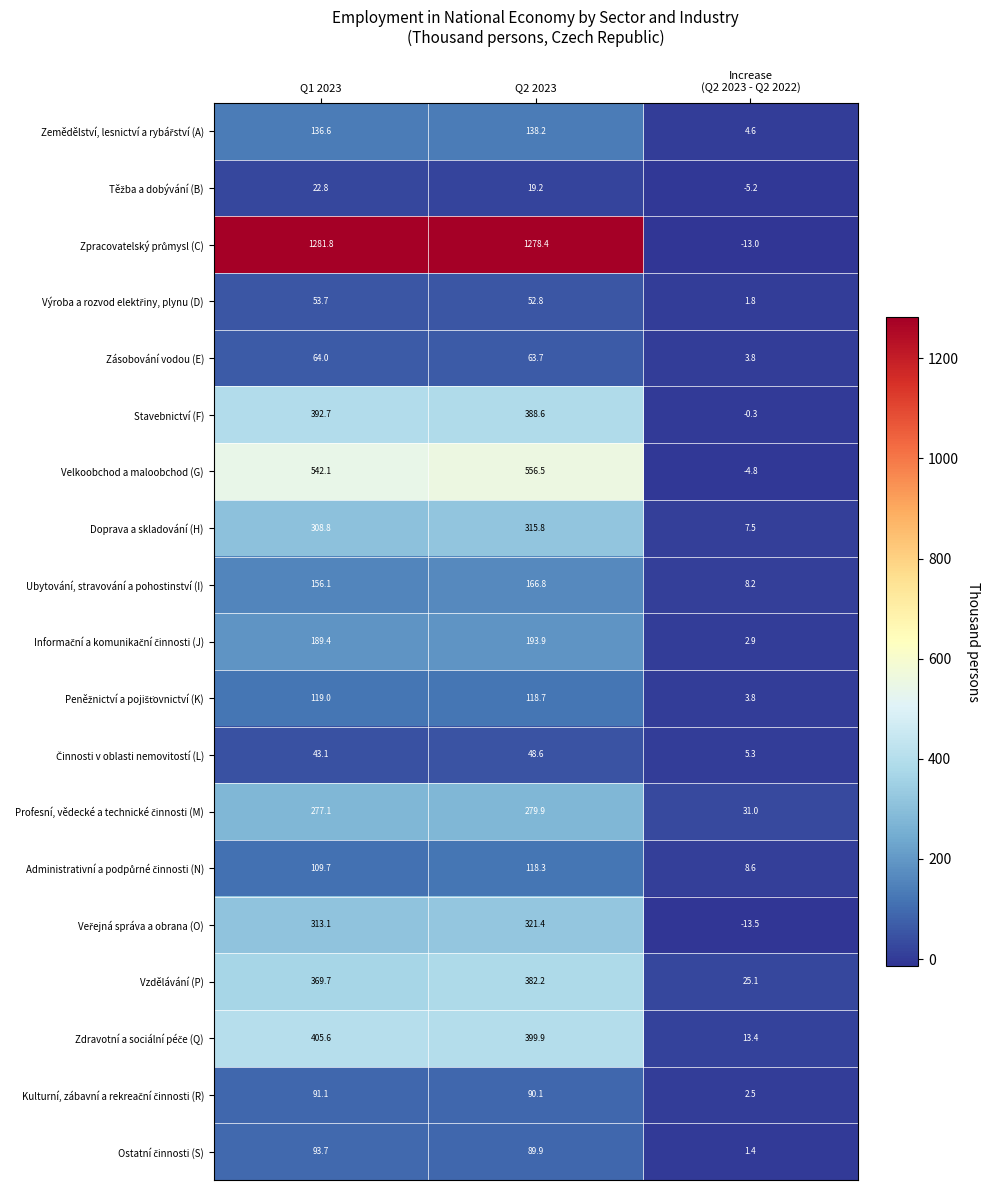

Where does the Doprava a skladování (H) series first go above 308?

Q1 2023